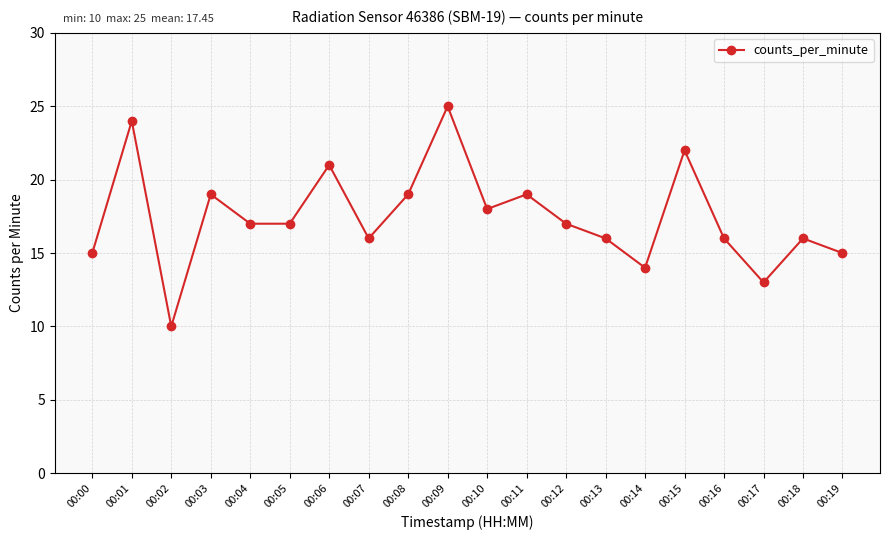

What is the ratio of the value at 00:13 to the value at 00:16?

1.0